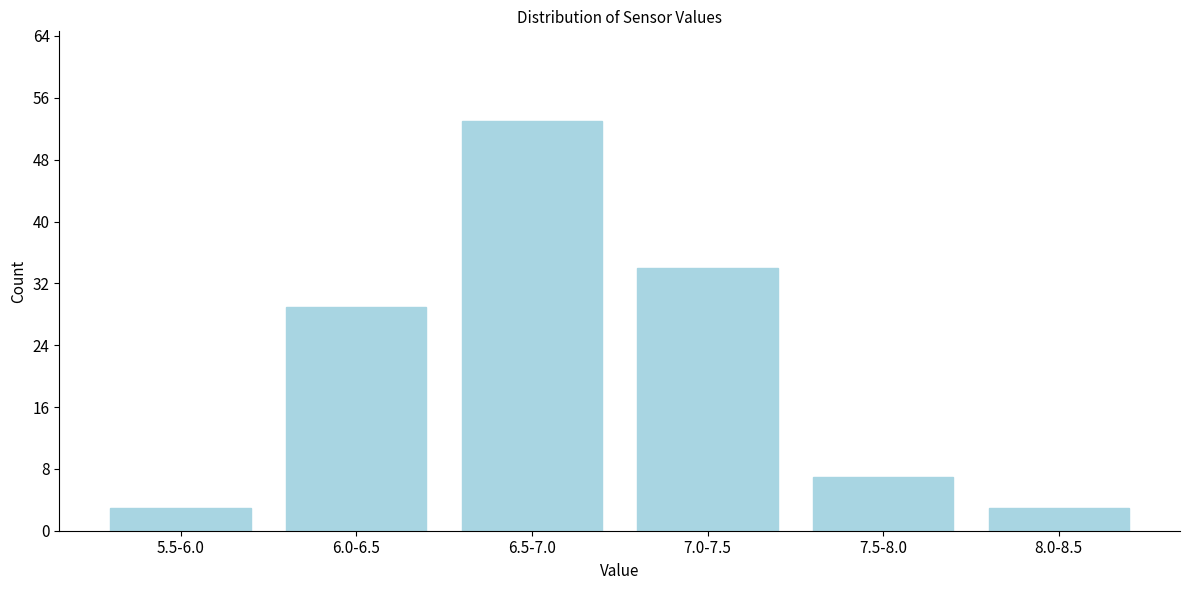

Reading left to right, what are all the values shown in this chart?

3	29	53	34	7	3